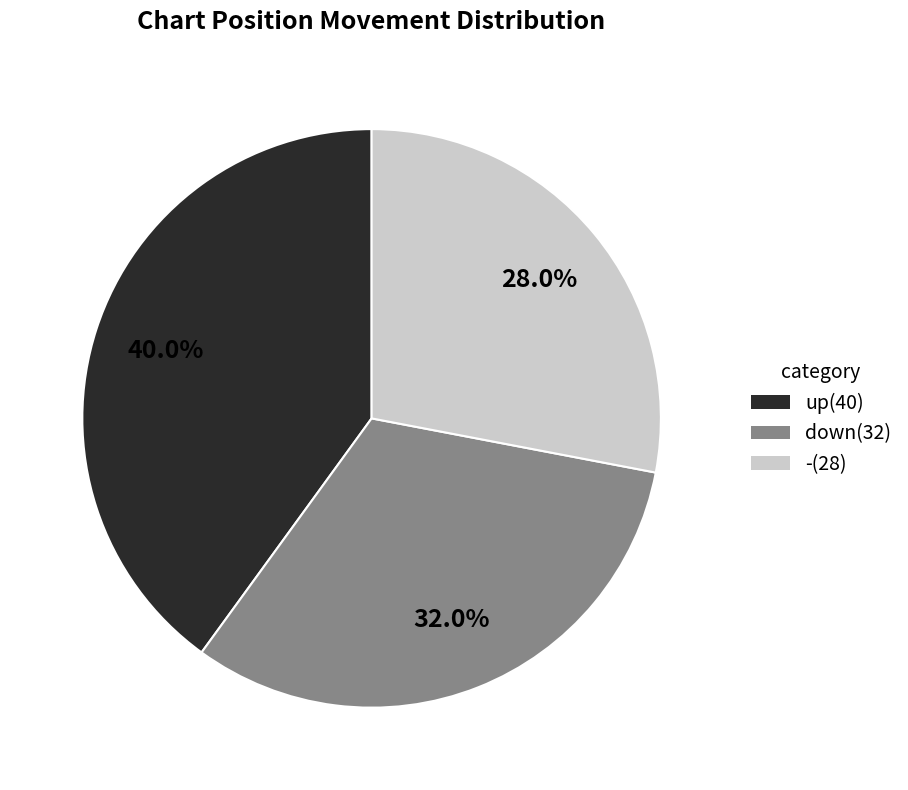

What is the ratio of the value at up(40) to the value at -(28)?

1.4